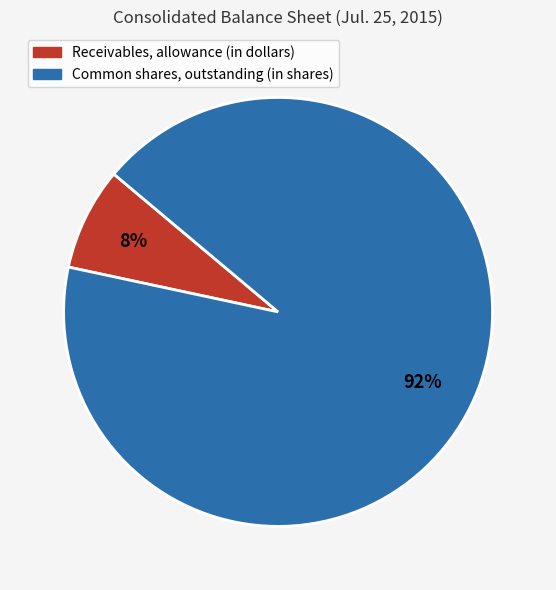

How many slices are in this pie chart?

2